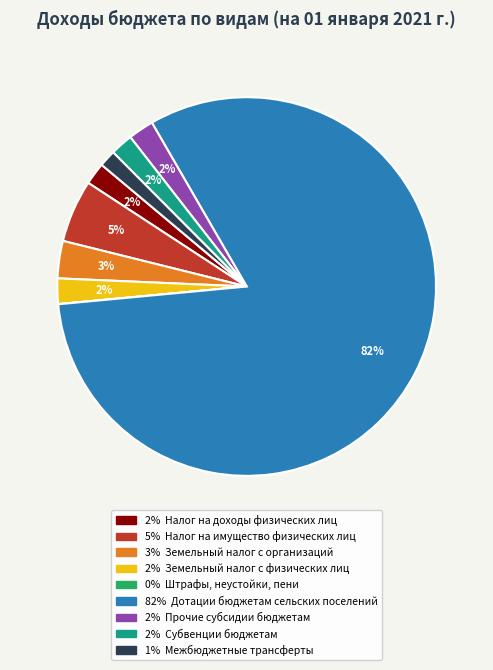

Is there a majority slice in this chart?

Yes